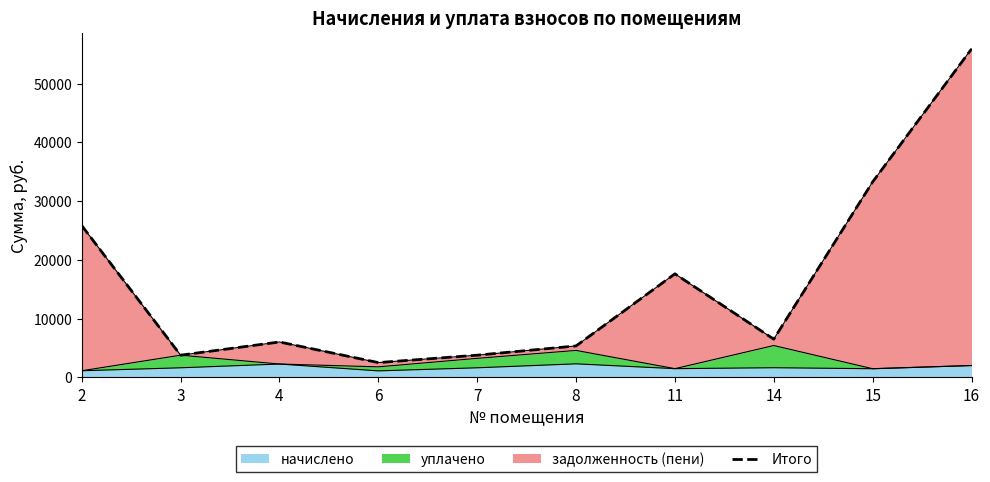

At which category does the data reach its first local valley?

3